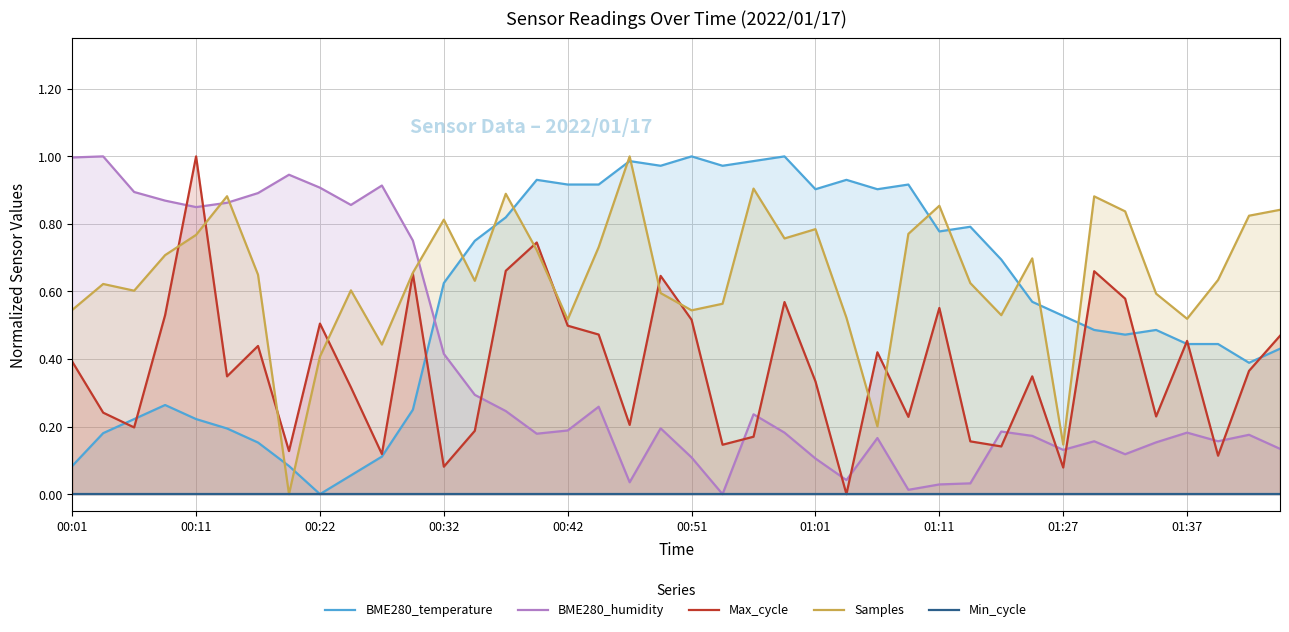

Read the BME280_humidity value at 33.

0.2